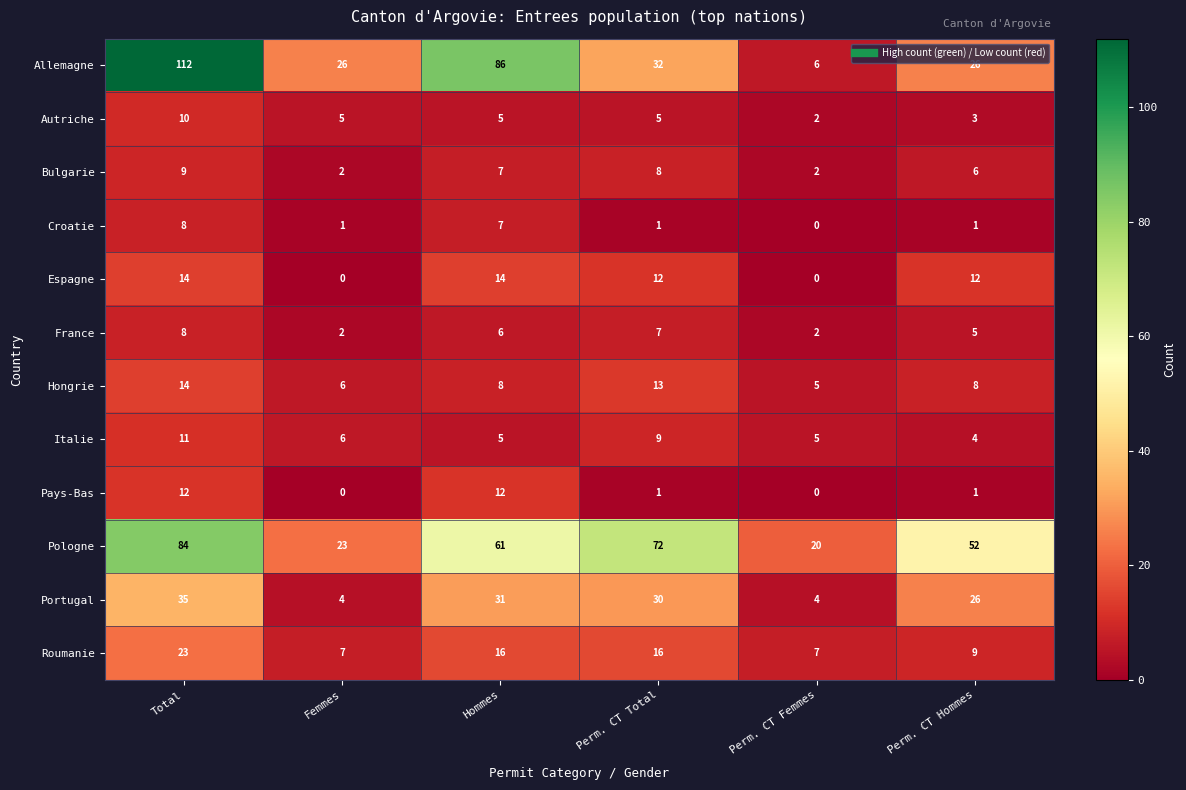

List the labels in order of Pologne value, largest first.

Total, Perm. CT Total, Hommes, Perm. CT Hommes, Femmes, Perm. CT Femmes